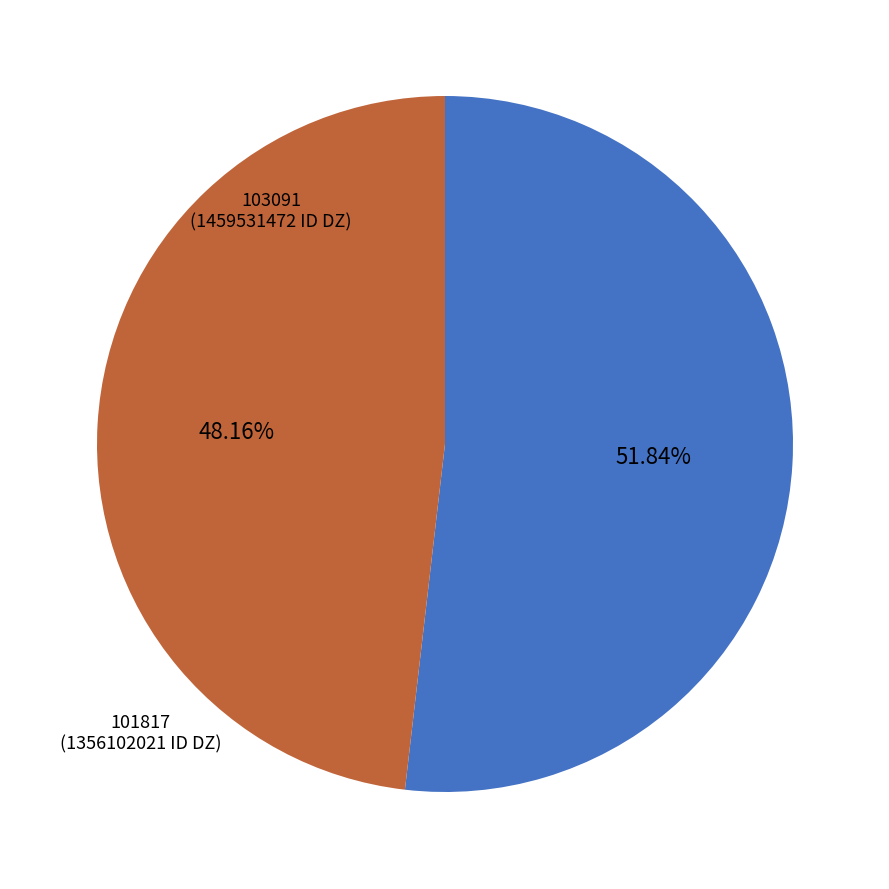

True or false: 101817 accounts for 37% of the total.

False